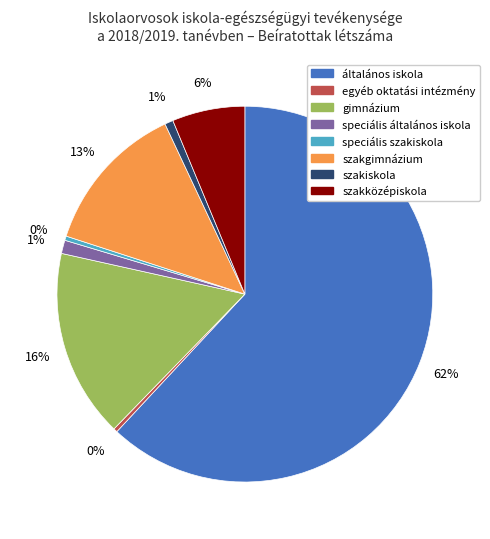

Is speciális általános iskola the majority of the pie?

No